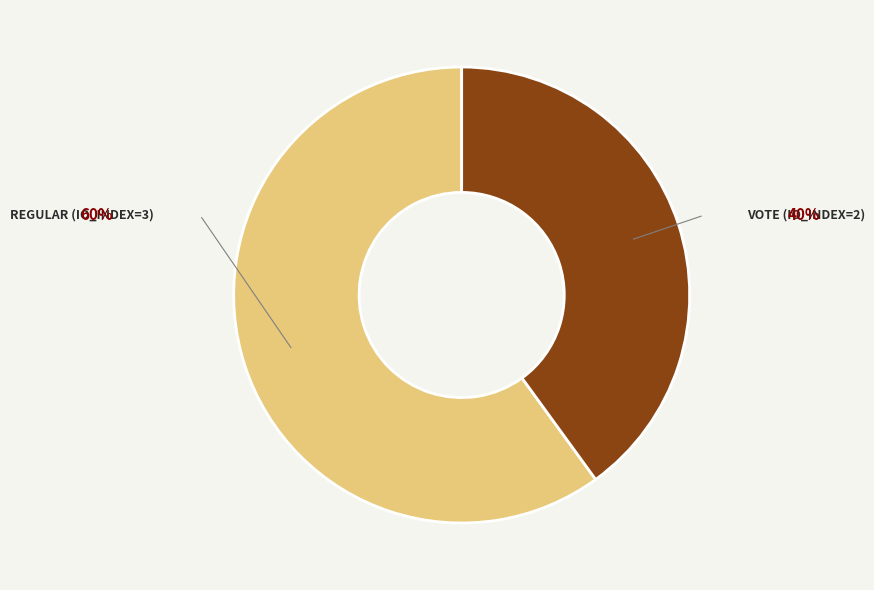

Is there a majority slice in this chart?

Yes